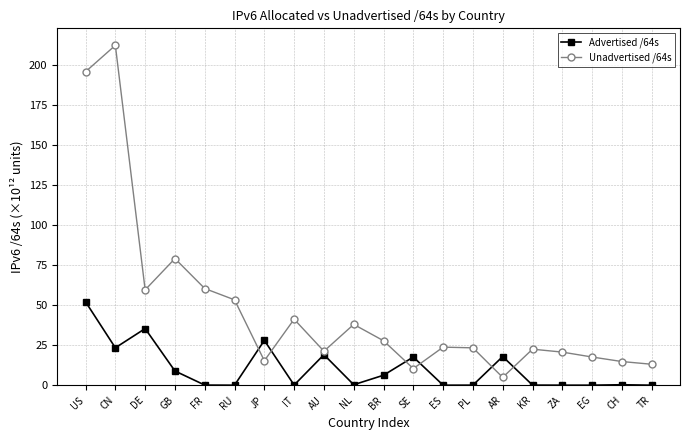

The value of Unadvertised /64s at ES is 23.8. True or false?

True